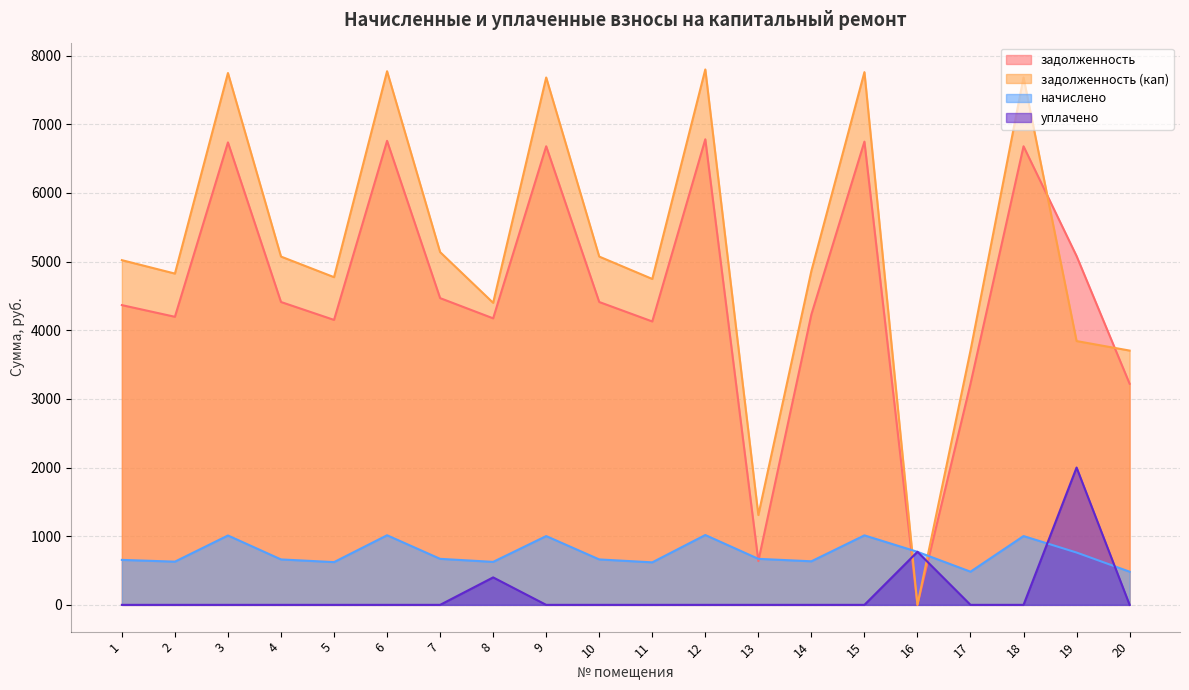

What is the difference between the maximum and minimum values in the начислено series?

534.1